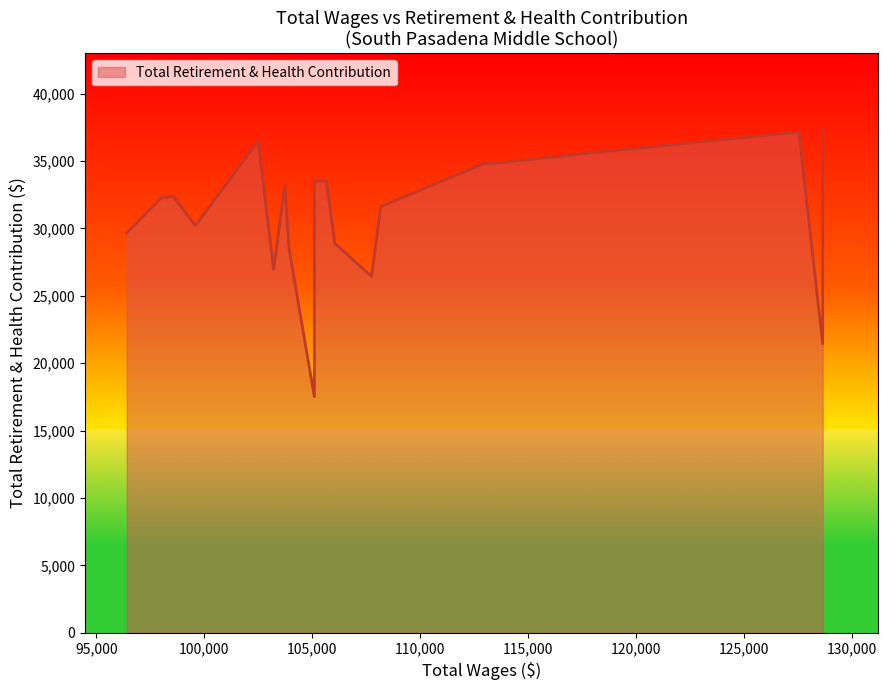

Where is the data nearest to the value 27450?

14